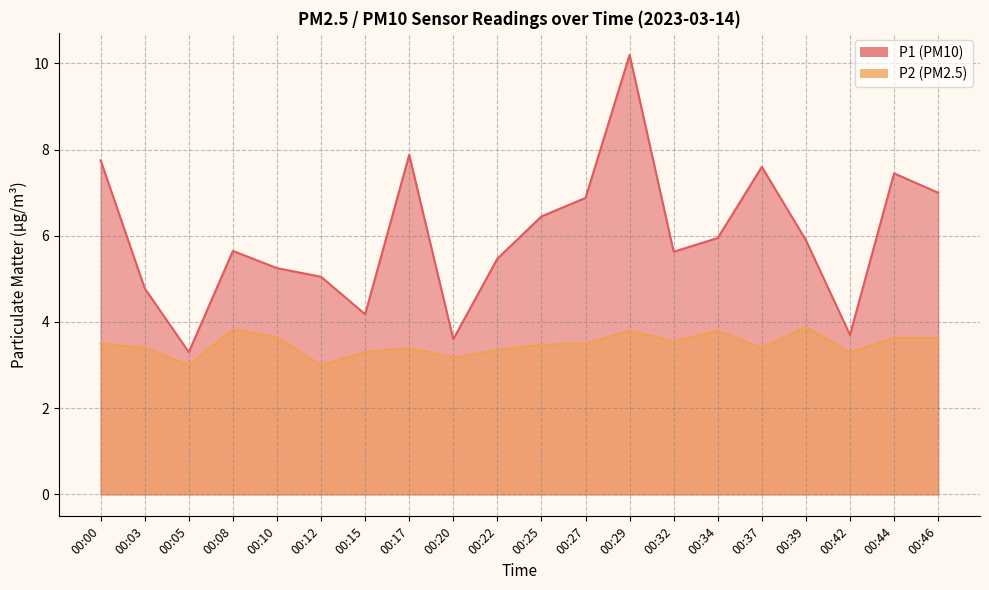

Reading left to right, extract all data points from this chart.

P1: 00:00=7.8	00:03=4.8	00:05=3.3	00:08=5.7	00:10=5.2	00:12=5.0	00:15=4.2	00:17=7.9	00:20=3.6	00:22=5.5	00:25=6.5	00:27=6.9	00:29=10.2	00:32=5.6	00:34=6.0	00:37=7.6	00:39=5.9	00:42=3.7	00:44=7.5	00:46=7.0
P2: 00:00=3.5	00:03=3.4	00:05=3.0	00:08=3.8	00:10=3.6	00:12=3.0	00:15=3.3	00:17=3.4	00:20=3.2	00:22=3.4	00:25=3.5	00:27=3.5	00:29=3.8	00:32=3.5	00:34=3.8	00:37=3.4	00:39=3.9	00:42=3.3	00:44=3.6	00:46=3.6